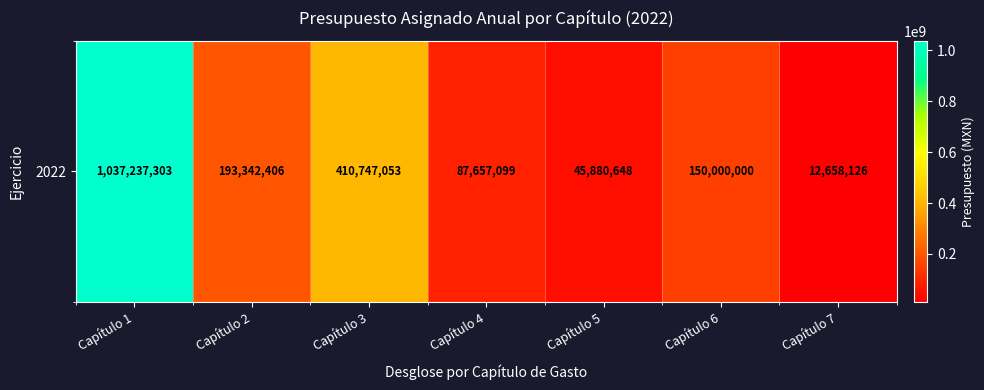

Reading right to left, what are all the values shown in this chart?

12658126	150000000	45880648	87657099	410747053	193342406	1037237303